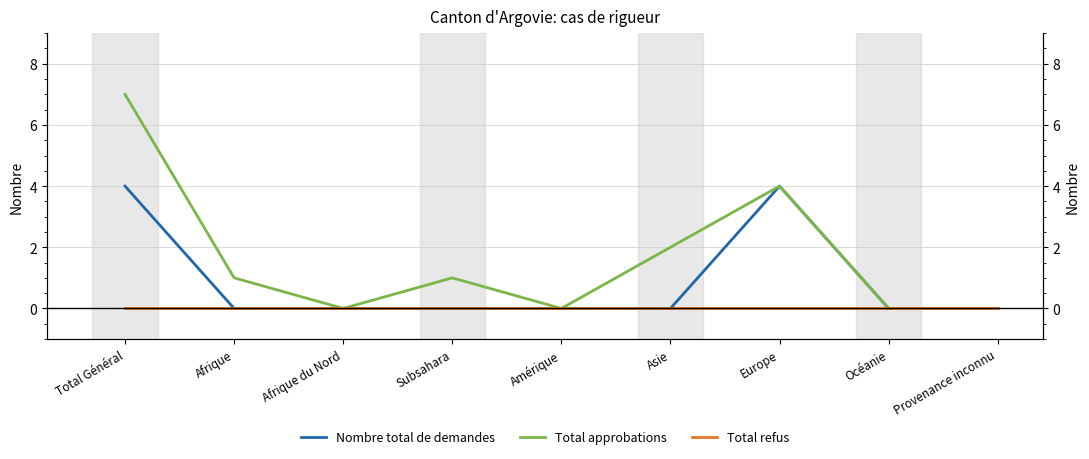

Which category has the highest value in the Total refus series?

Total Général